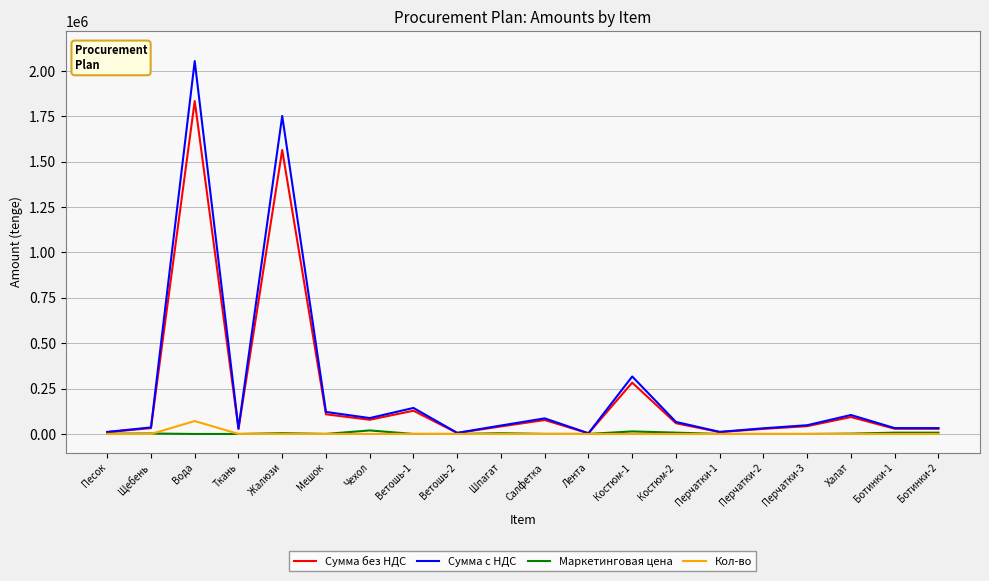

Which series has the largest range (max minus min)?

Сумма с НДС